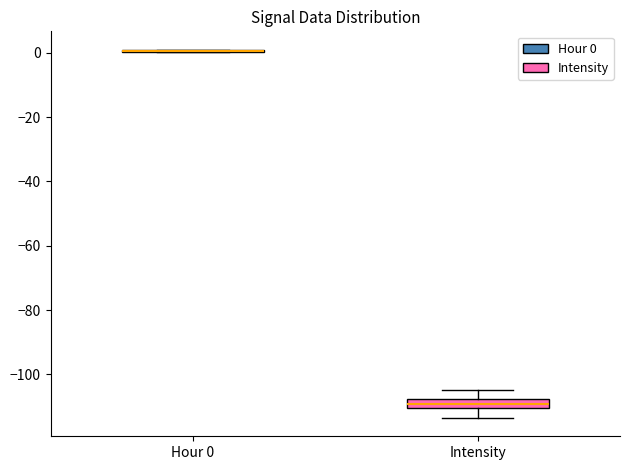

Comparing the boxes themselves (not the whiskers), which one is the tallest?

Intensity